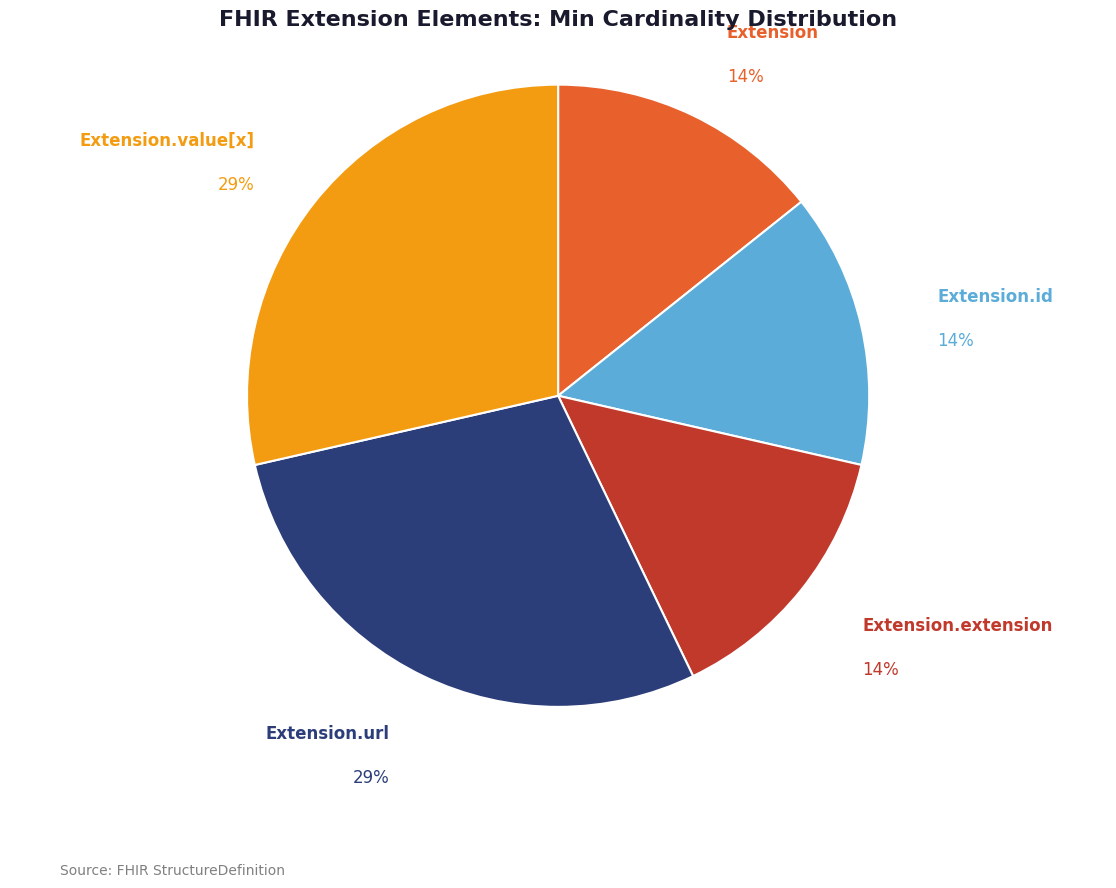

How many segments does this pie chart have?

5